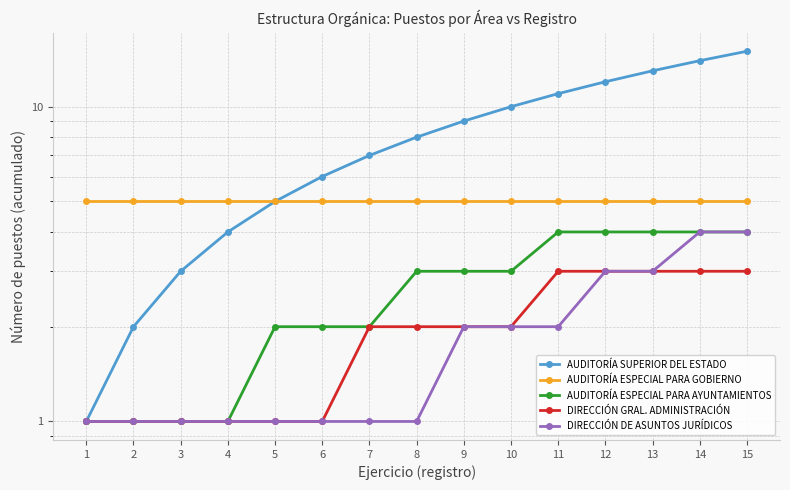

How many lines are shown in the chart?

5